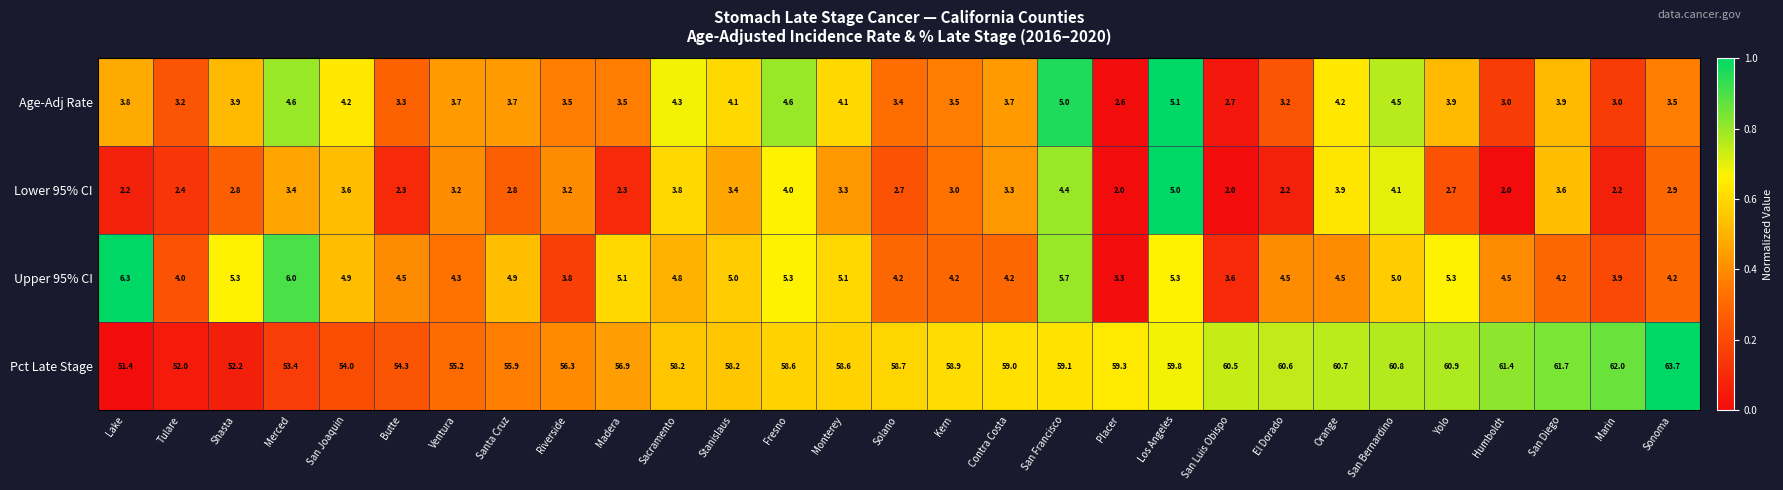

What value does the Lower 95% CI series have at Riverside?

3.2